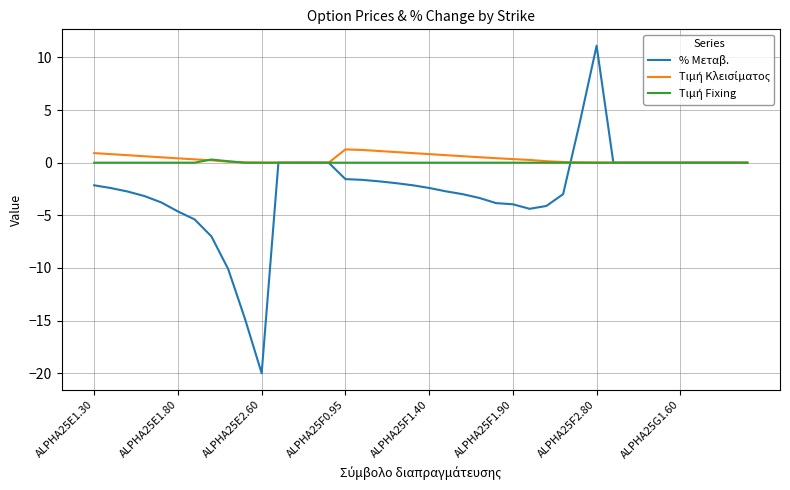

Which series has the largest range (max minus min)?

% Μεταβ.